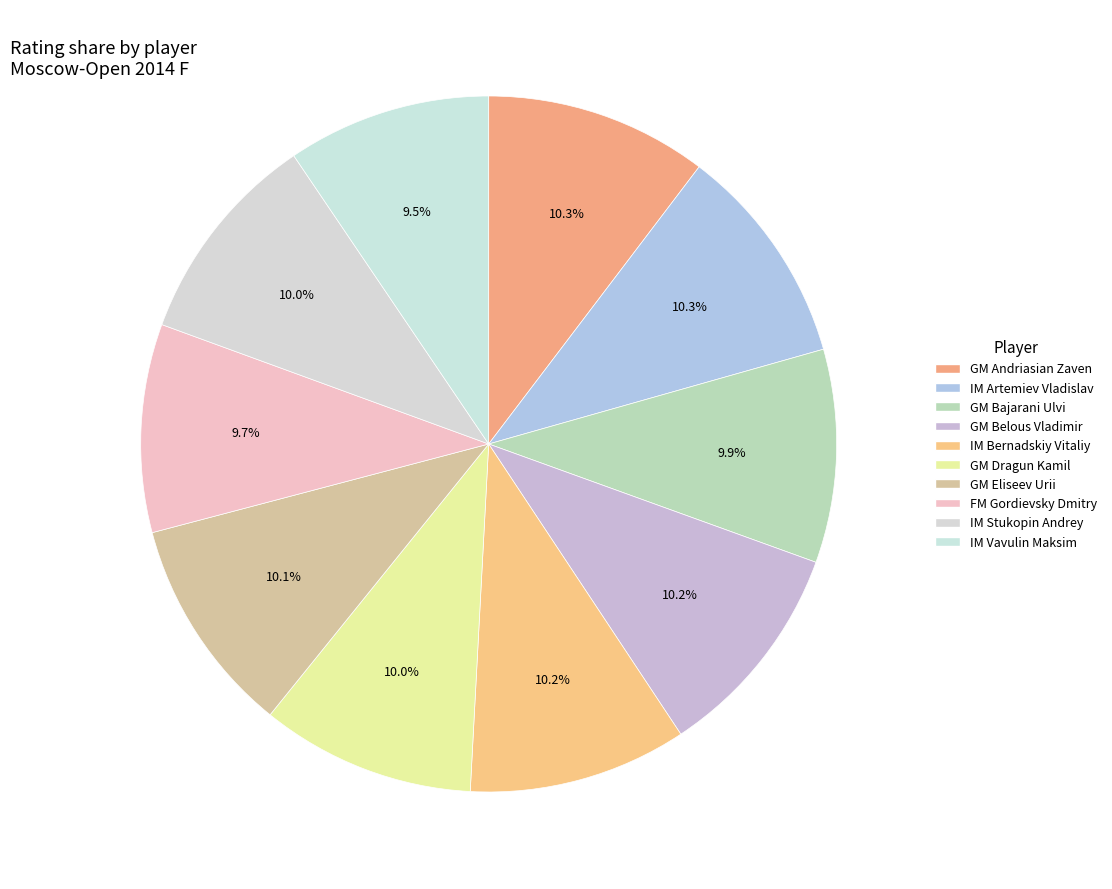

Count the number of slices in the pie.

10